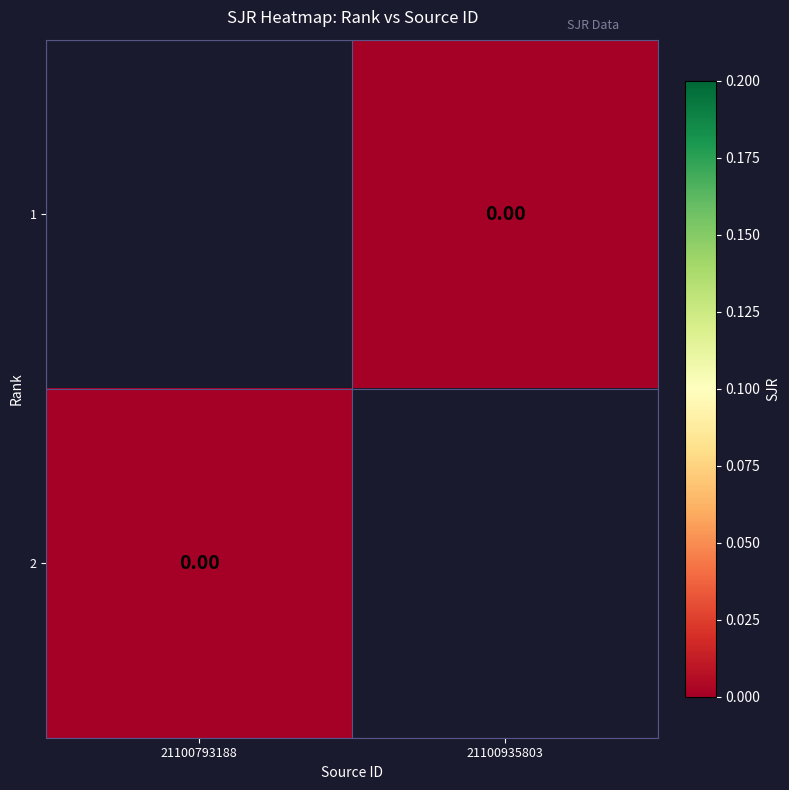

Which label corresponds to the smallest value in the chart?

21100935803